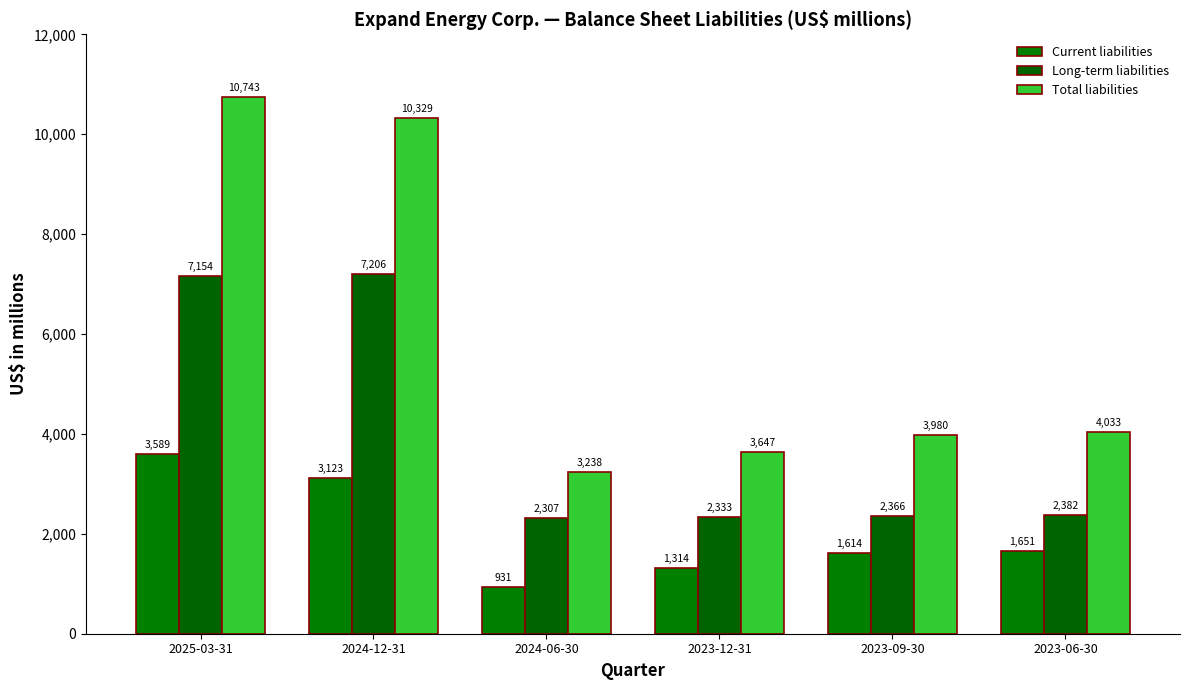

What is the total value across all series at 2025-03-31?

21486